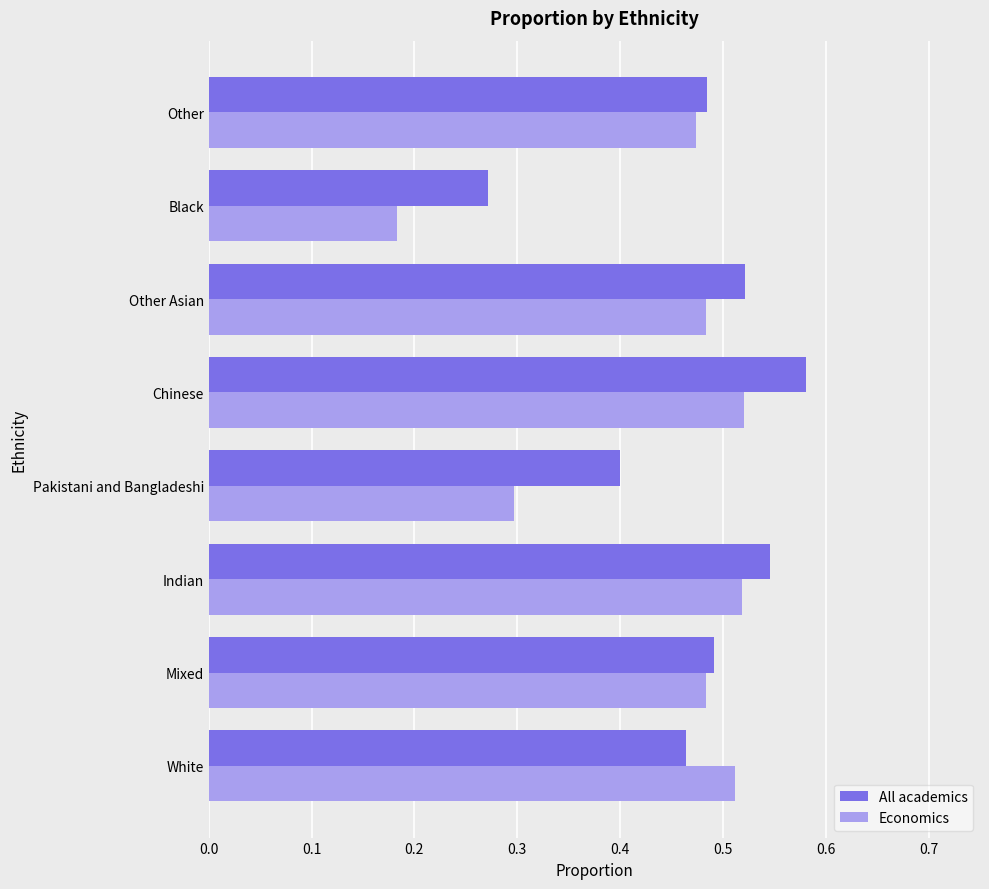

True or false: Economics has a value of 0.1 at Pakistani and Bangladeshi.

False